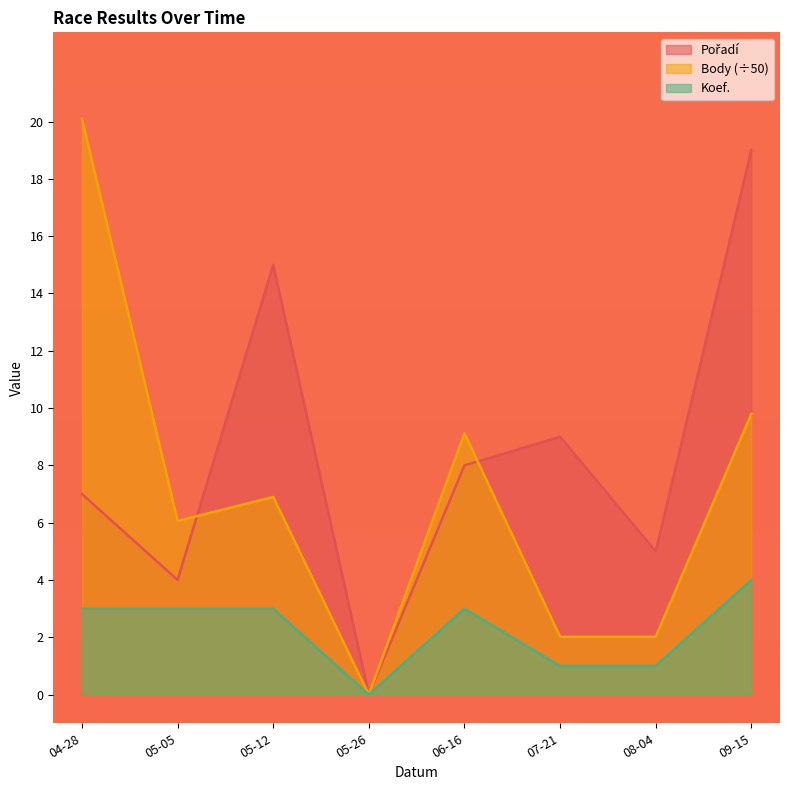

Count the number of data series in this chart.

3